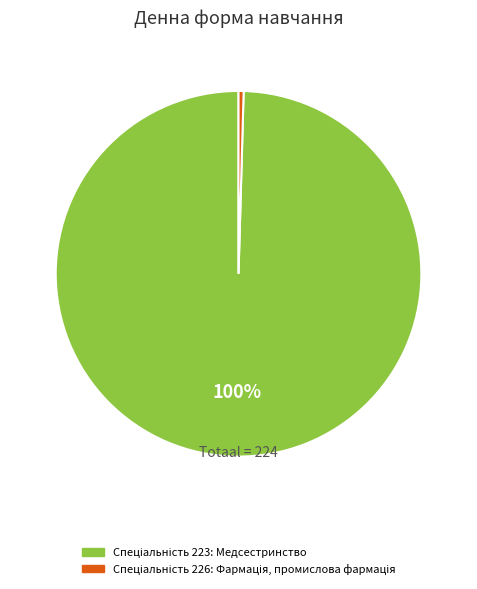

To the nearest percent, what is the average slice percentage?

50%